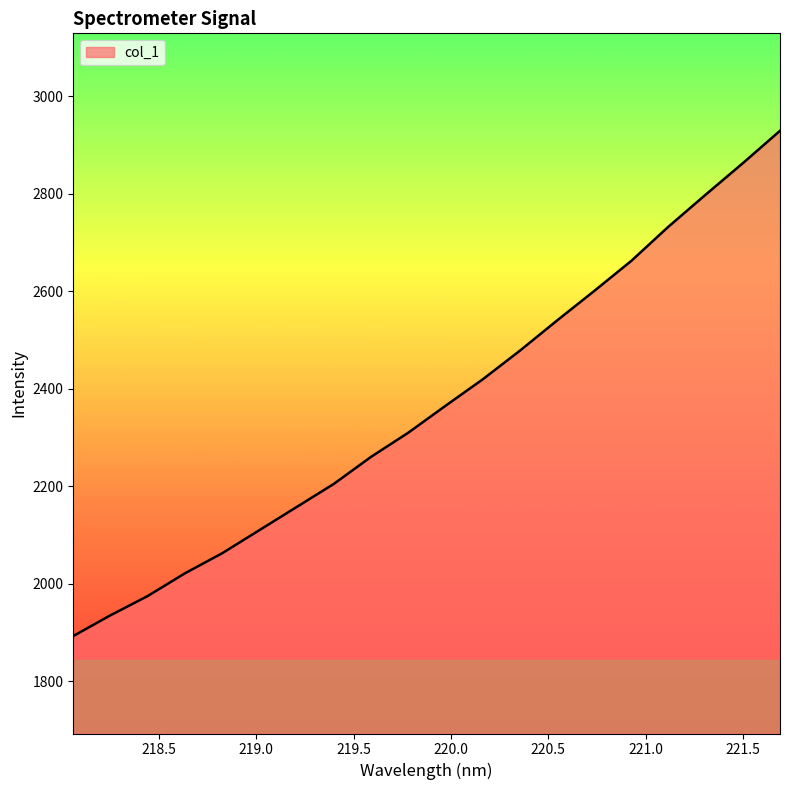

What is the maximum value shown in the chart?

2929.3